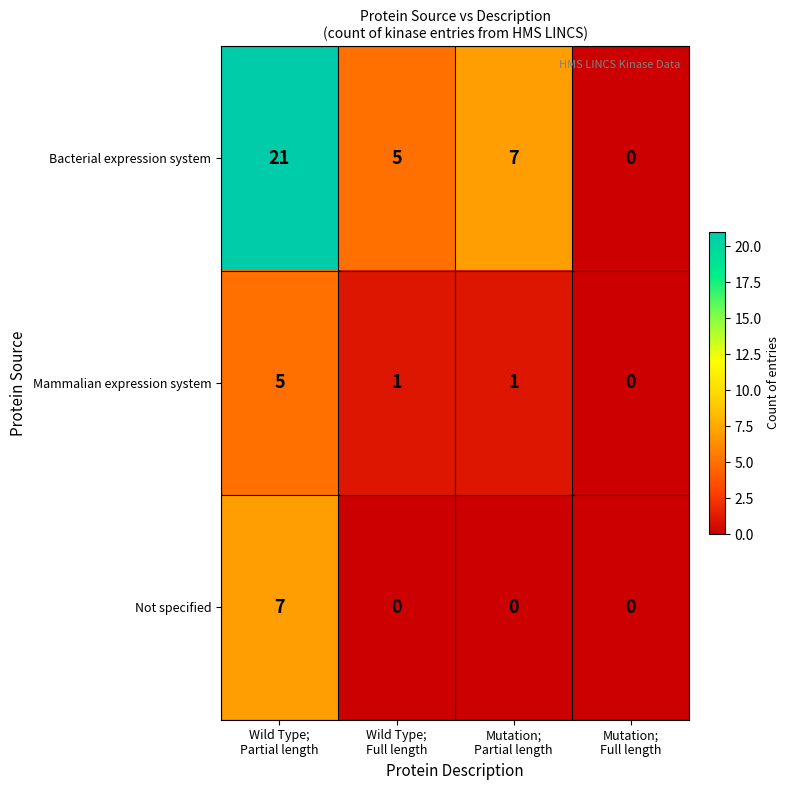

What is the difference between the maximum and minimum values in the Not specified series?

7